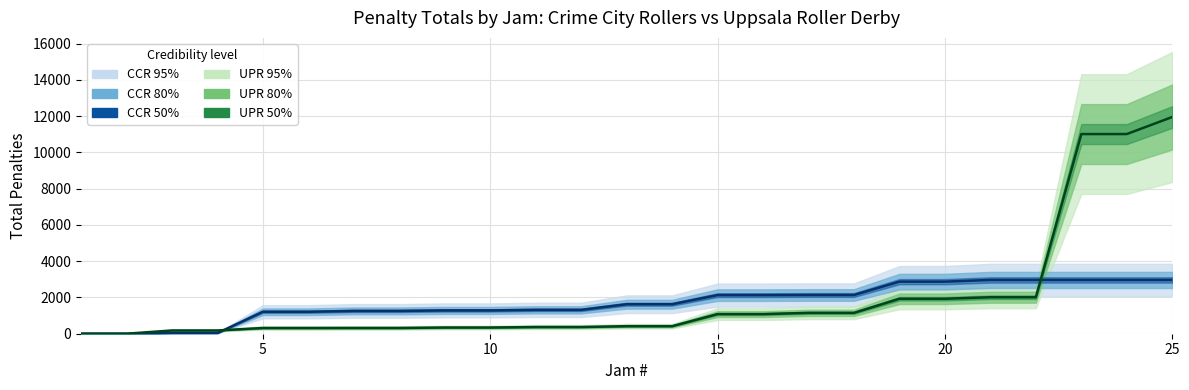

Which has a higher value, 8 or 11?

11